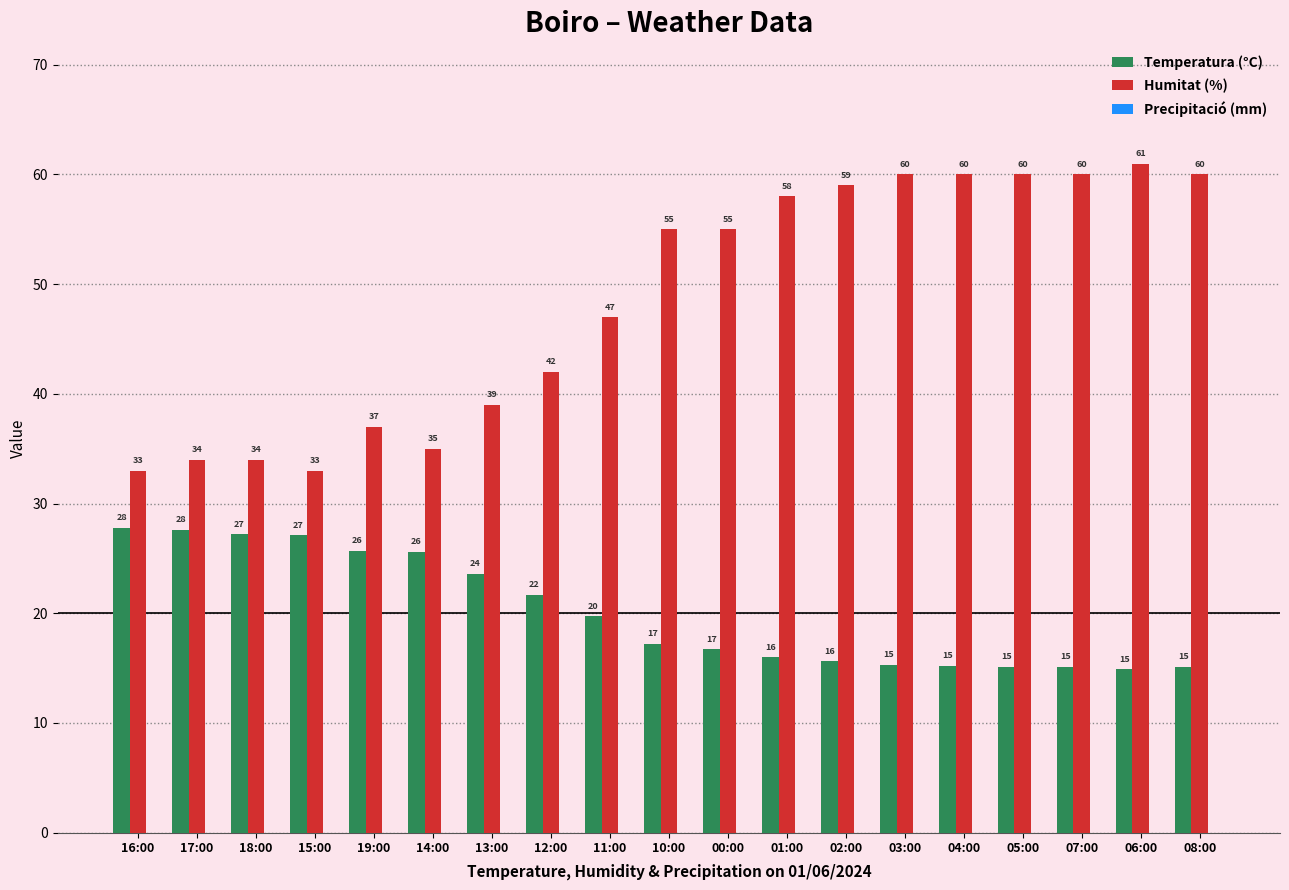

At 11:00, list the series in order from smallest to largest.

Temperatura (°C), Humitat (%)